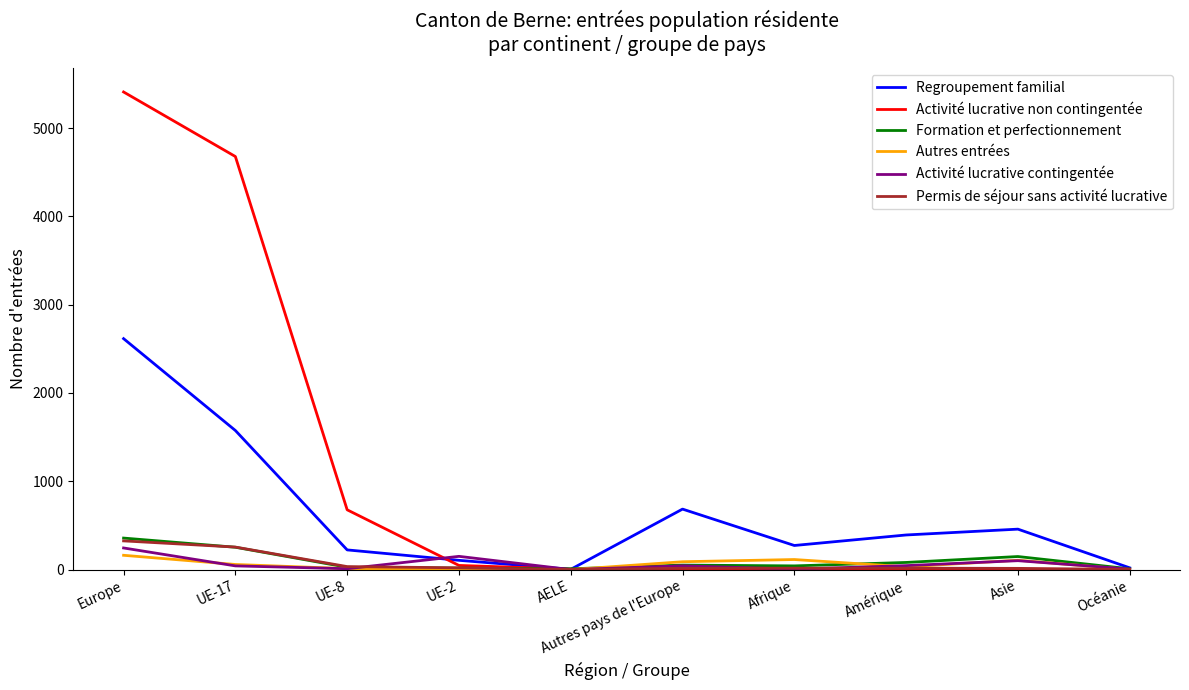

At which label does Regroupement familial reach its peak?

Europe